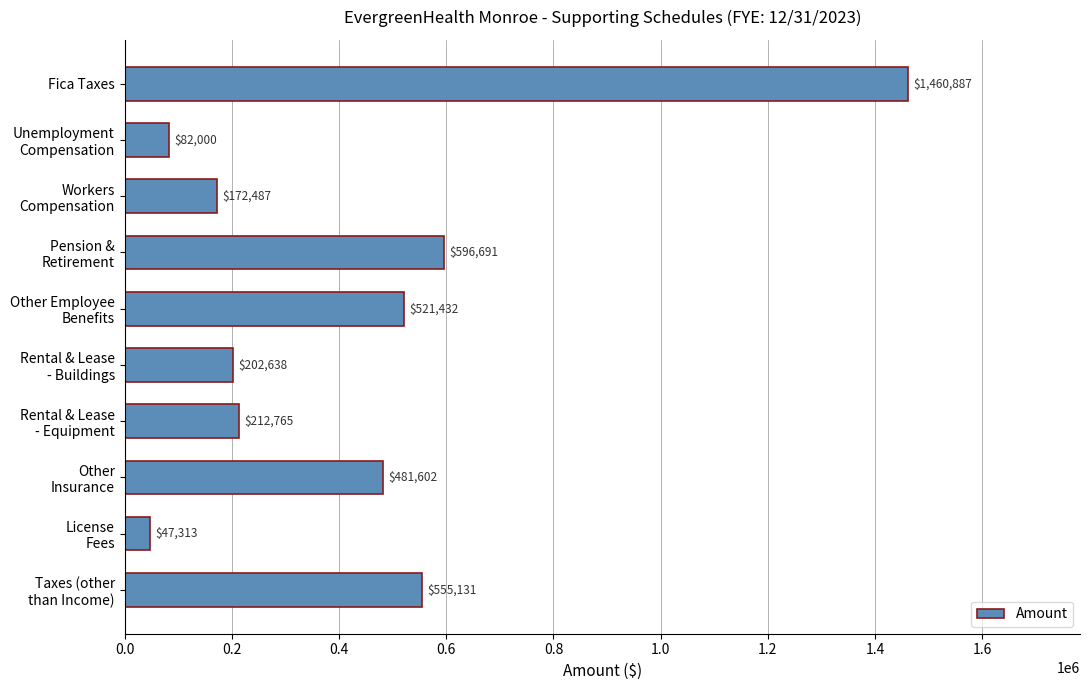

What is the minimum value shown in the chart?

47312.5